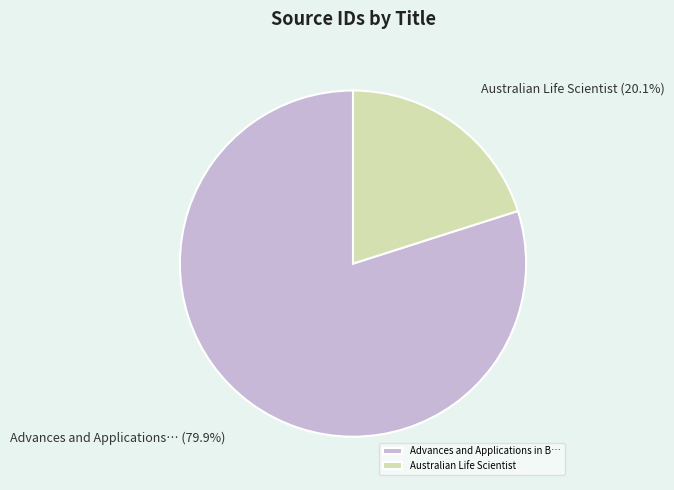

What is the total percentage of Advances and Applications in B… and Australian Life Scientist?

100.0%